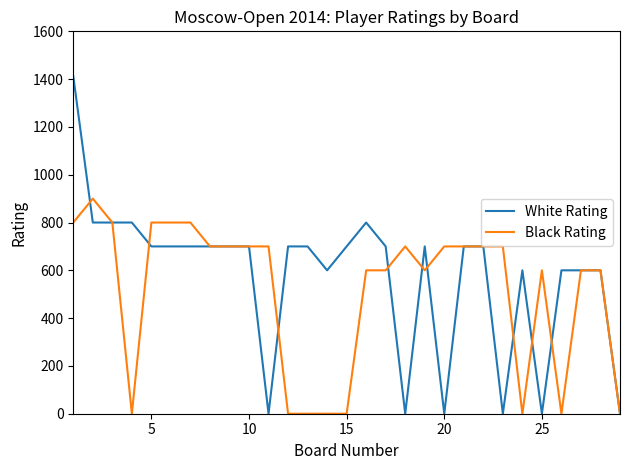

Which series has the widest spread of values?

White Rating